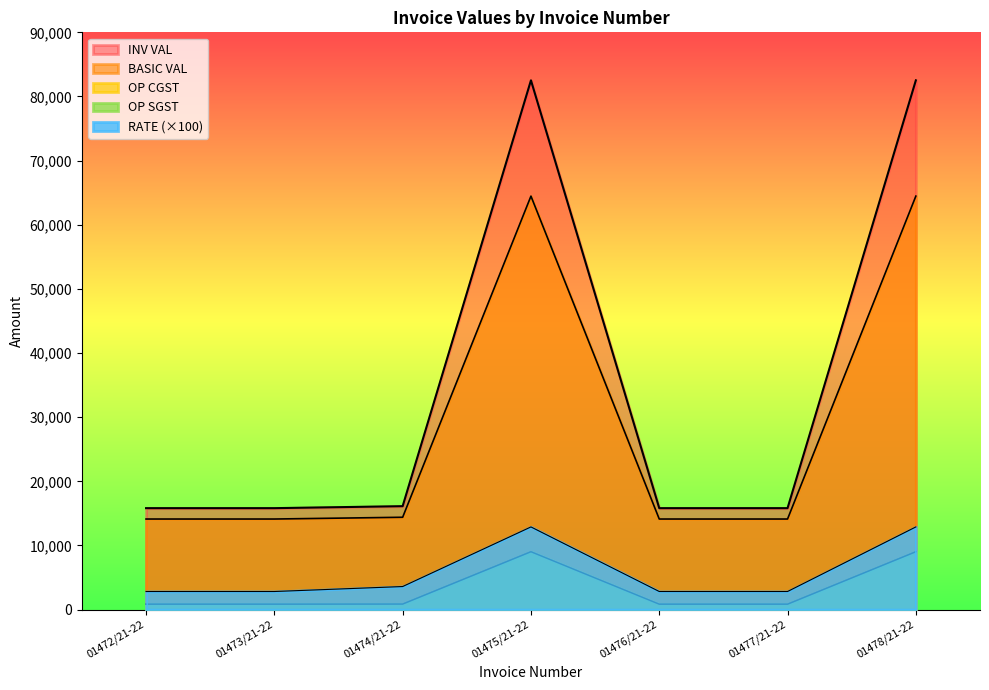

What is the total value across all series at 01476/21-22?

34465.0